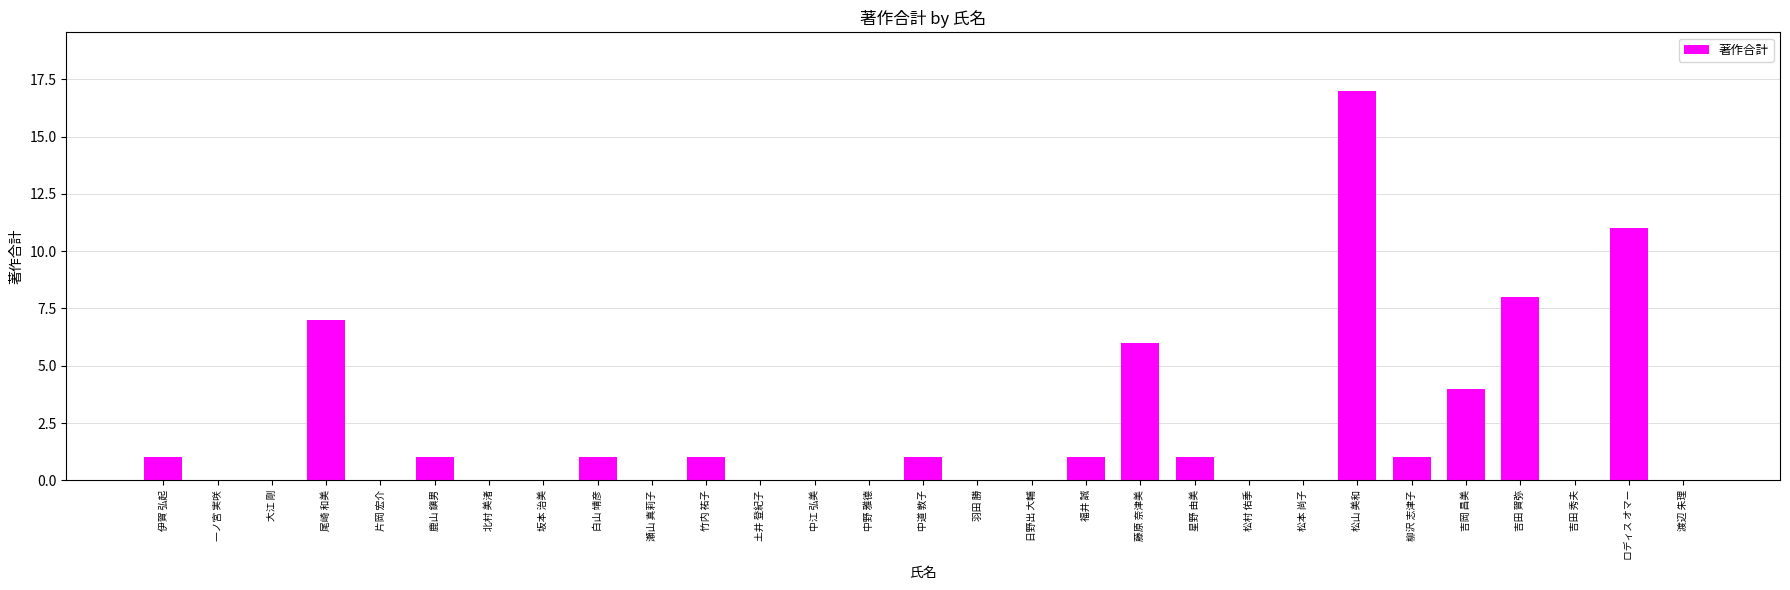

How many distinct data groups are displayed?

1